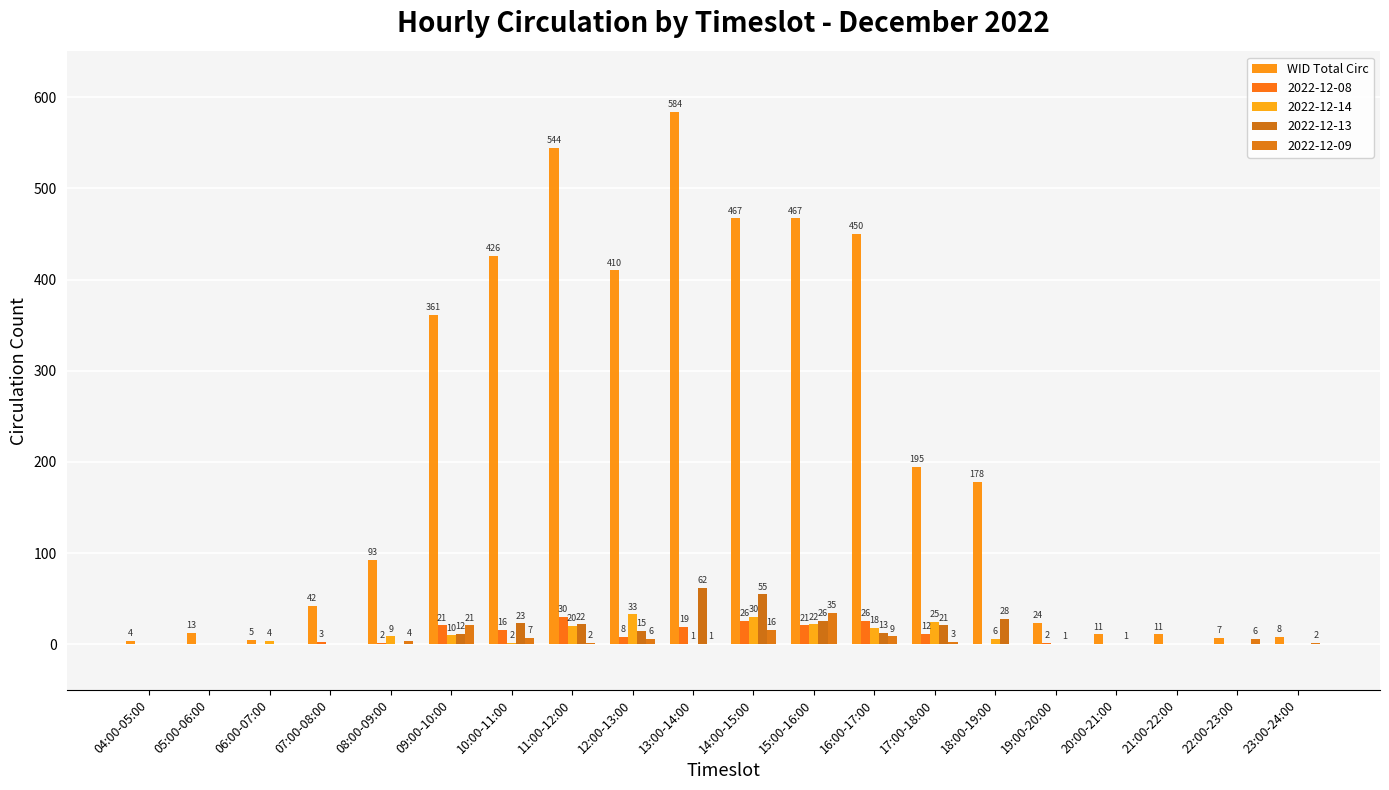

Count the number of categories in the chart.

20